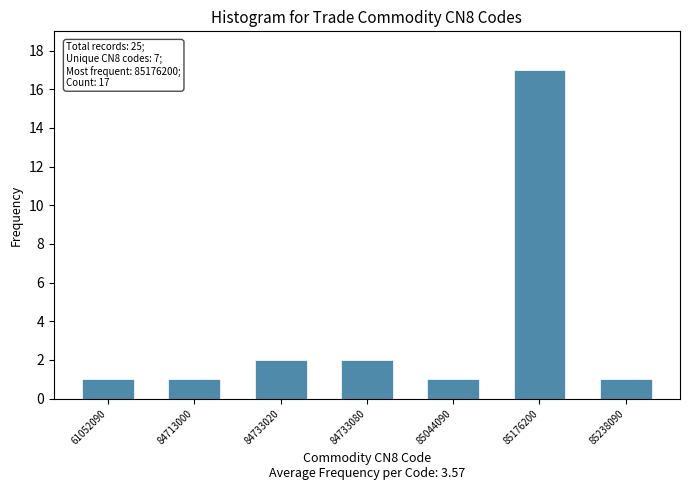

Reading left to right, transcribe all the data shown in this chart.

61052090=1	84713000=1	84733020=2	84733080=2	85044090=1	85176200=17	85238090=1